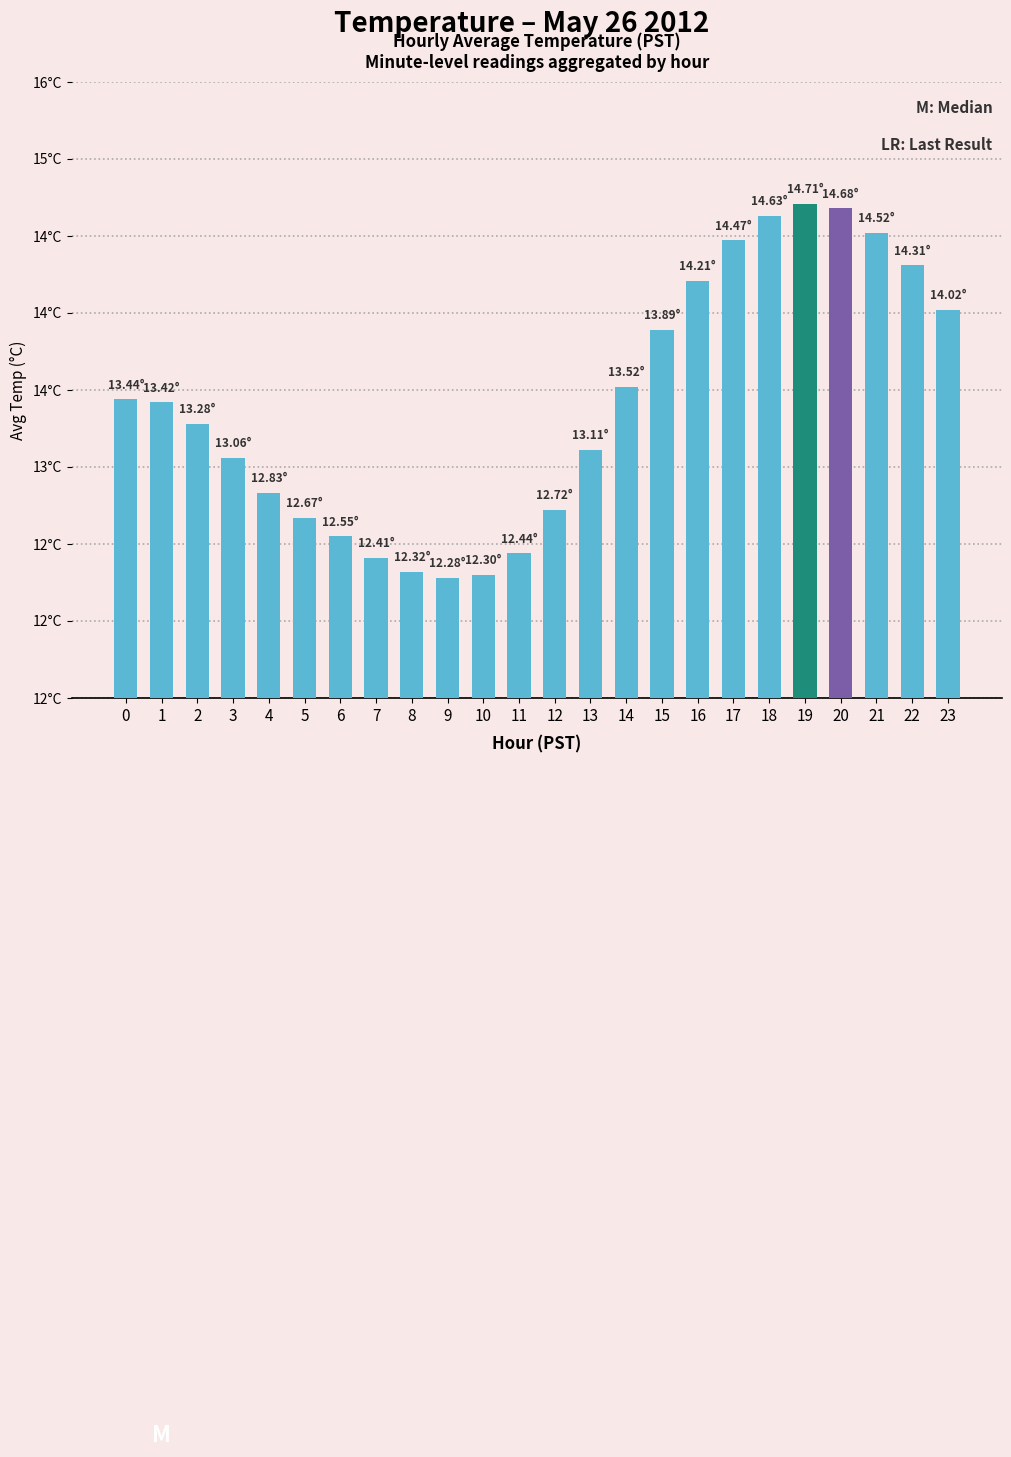

Approximately how many times larger is the value at 14 compared to 2?

1.0